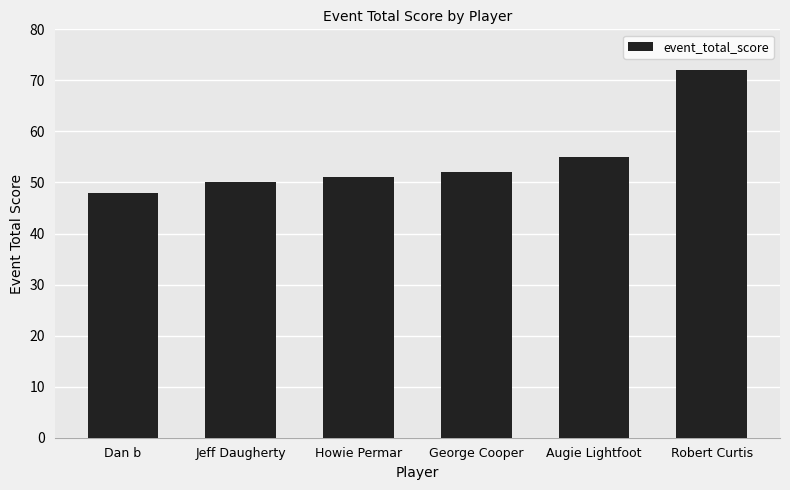

The chart shows a value of 89 at Augie Lightfoot. True or false?

False